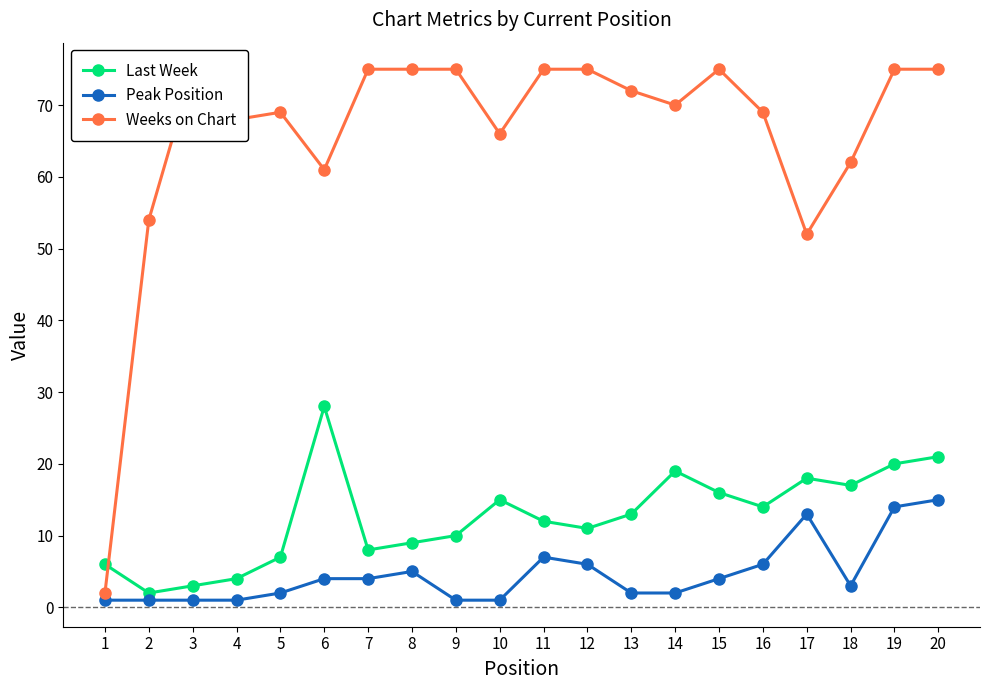

What is the sum of all Last Week values?

253